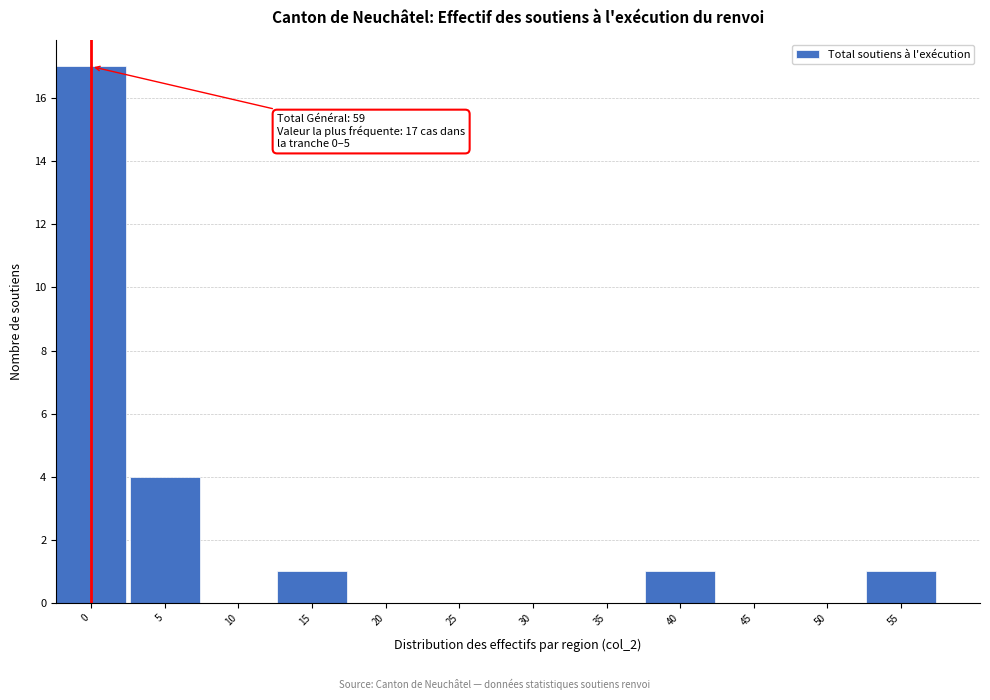

Reading right to left, transcribe all the data shown in this chart.

55=1	50=0	45=0	40=1	35=0	30=0	25=0	20=0	15=1	10=0	5=4	0=17